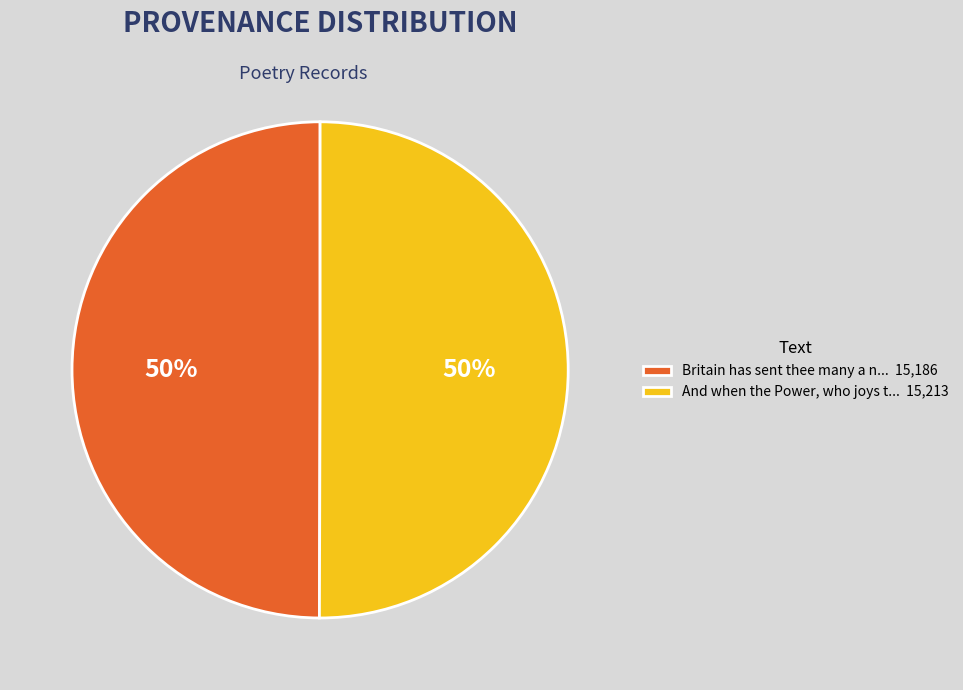

What is the ratio of the value at Britain has sent thee many a n... 15,186 to the value at And when the Power, who joys t... 15,213?

1.0